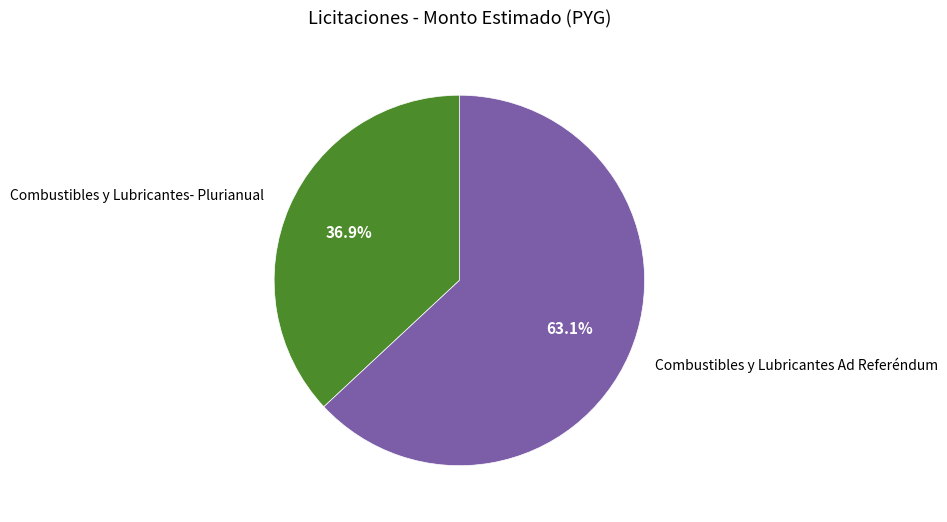

Count the number of slices in the pie.

2